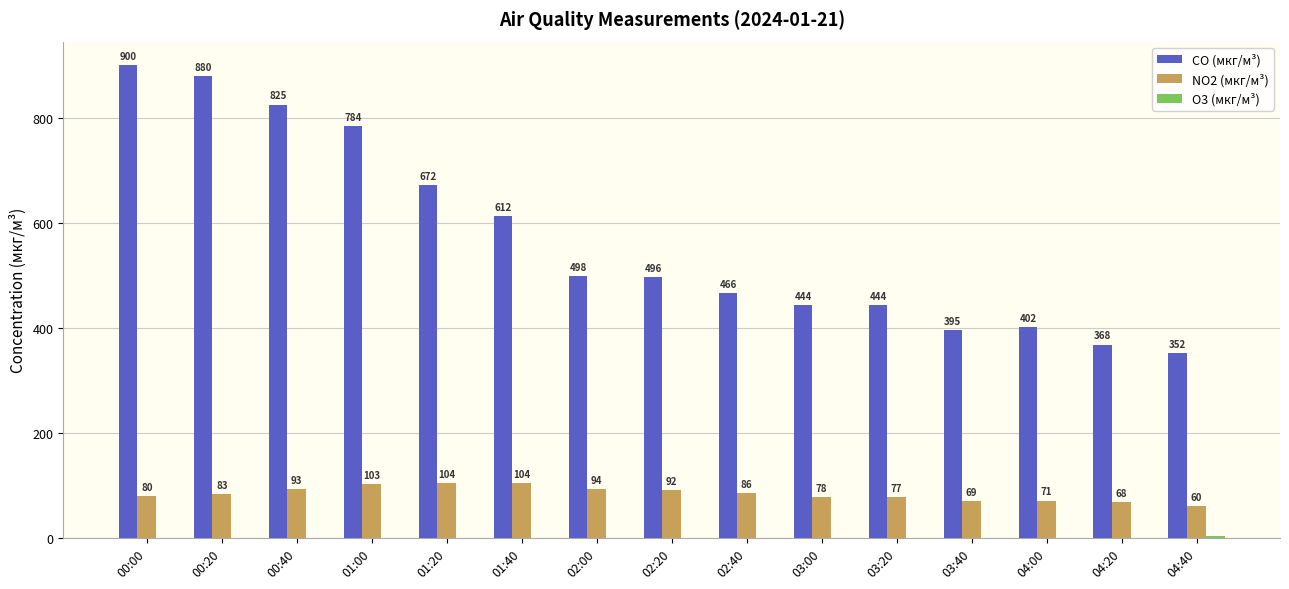

What is the difference between the CO (мкг/м³) values at 02:40 and 03:00?

22.2